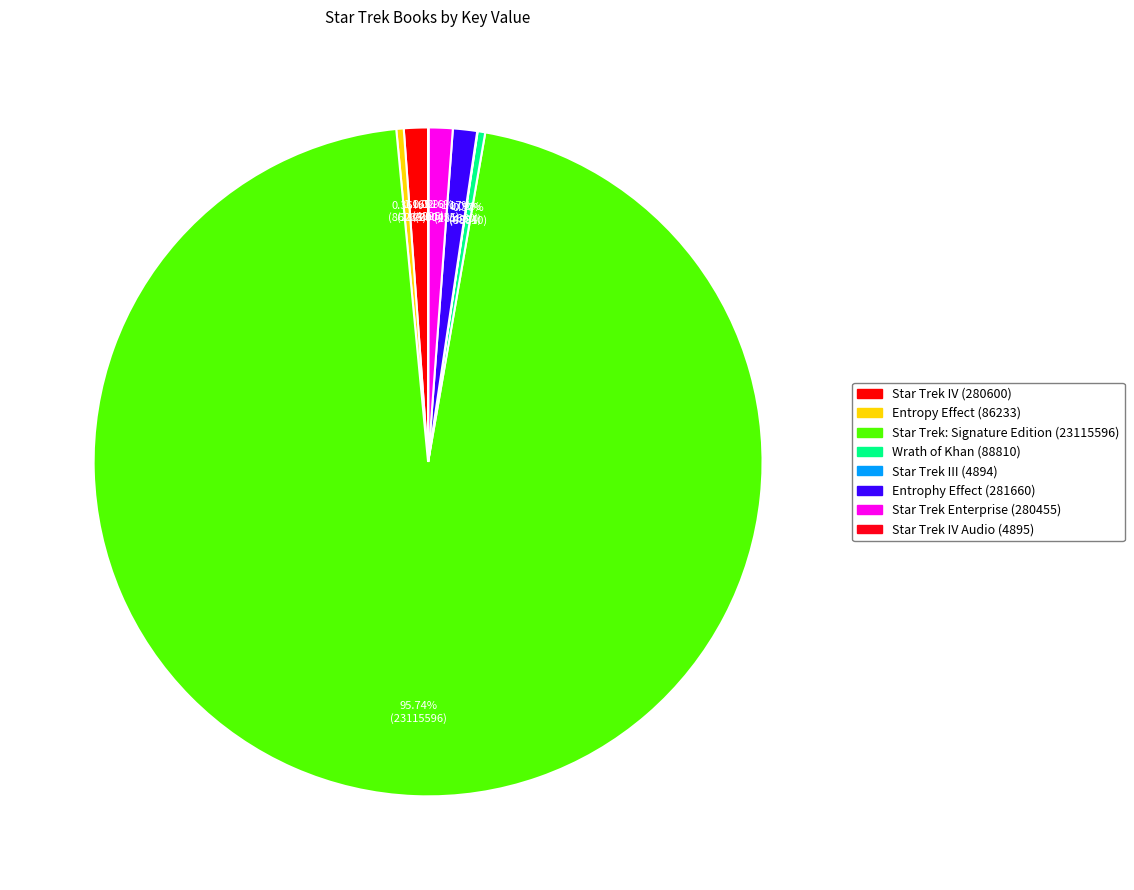

How much of the chart is everything except Wrath of Khan (88810)?

99.6%